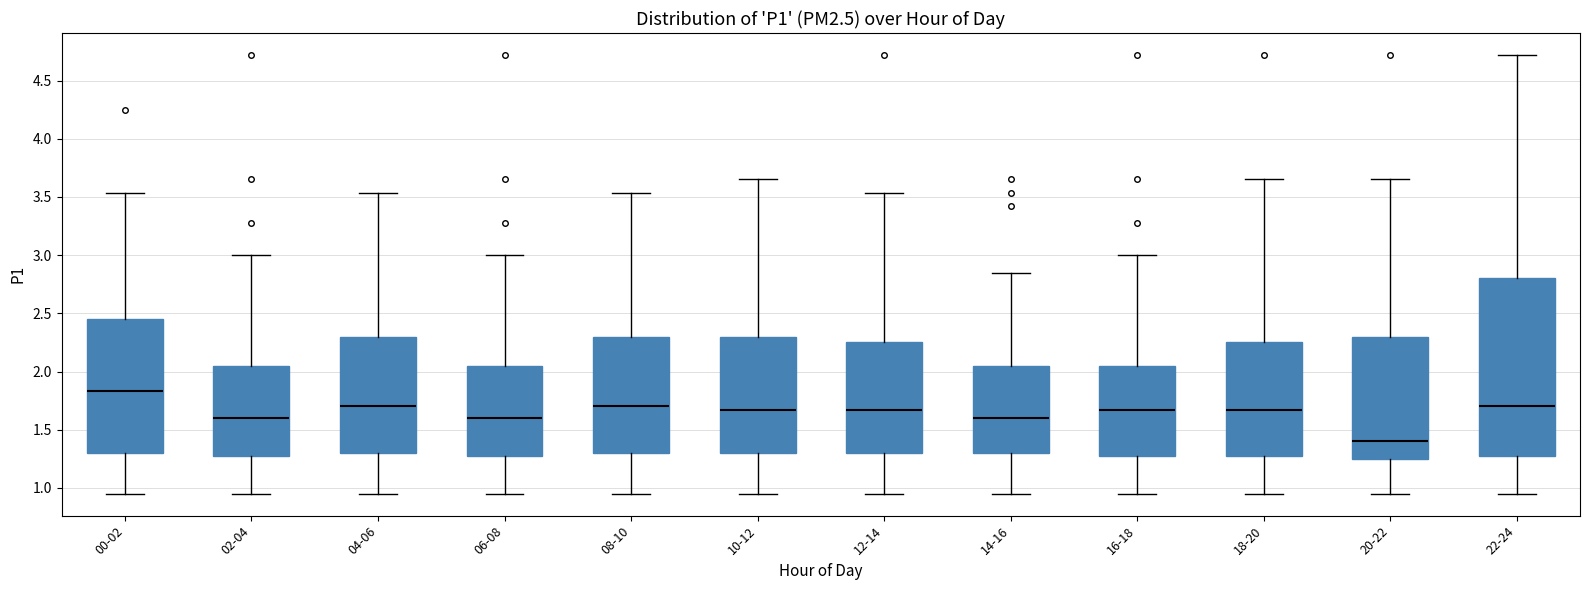

Reading left to right, transcribe this box plot: for each box, give where its median line is, the range the box spans, and where its two whiskers end, as read against the y-axis. The values are not printed on the chart, so give them approximately, as read against the axis.

00-02: median 1.85, box 1.30 to 2.45, whiskers 0.95 to 3.55
02-04: median 1.60, box 1.25 to 2.05, whiskers 0.95 to 3.00
04-06: median 1.70, box 1.30 to 2.30, whiskers 0.95 to 3.55
06-08: median 1.60, box 1.25 to 2.05, whiskers 0.95 to 3.00
08-10: median 1.70, box 1.30 to 2.30, whiskers 0.95 to 3.55
10-12: median 1.65, box 1.30 to 2.30, whiskers 0.95 to 3.65
12-14: median 1.65, box 1.30 to 2.25, whiskers 0.95 to 3.55
14-16: median 1.60, box 1.30 to 2.05, whiskers 0.95 to 2.85
16-18: median 1.65, box 1.25 to 2.05, whiskers 0.95 to 3.00
18-20: median 1.65, box 1.25 to 2.25, whiskers 0.95 to 3.65
20-22: median 1.40, box 1.25 to 2.30, whiskers 0.95 to 3.65
22-24: median 1.70, box 1.25 to 2.80, whiskers 0.95 to 4.70